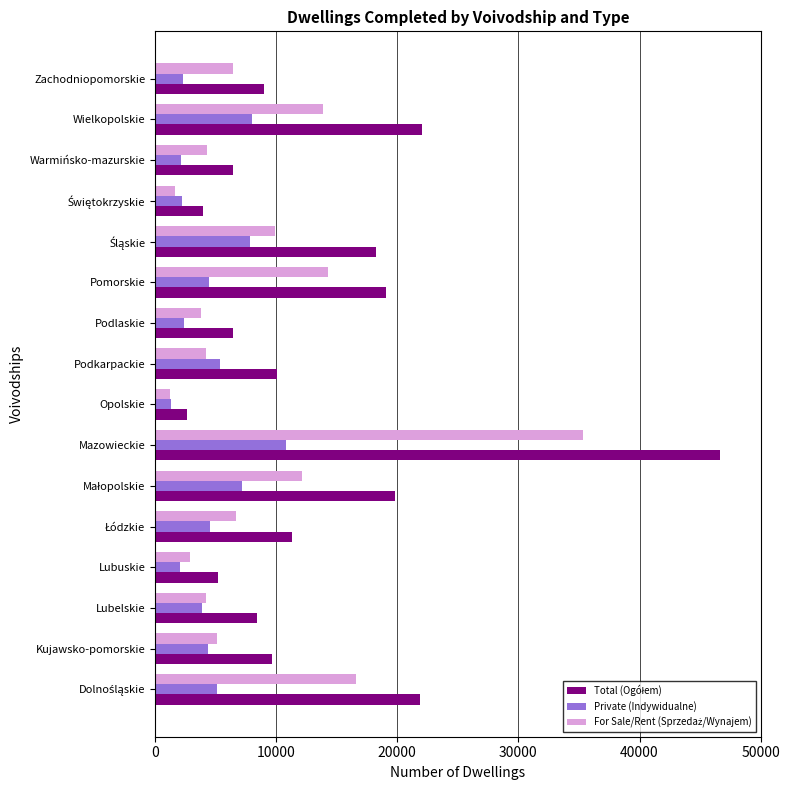

At how many categories does at least one series exceed 15074?

6